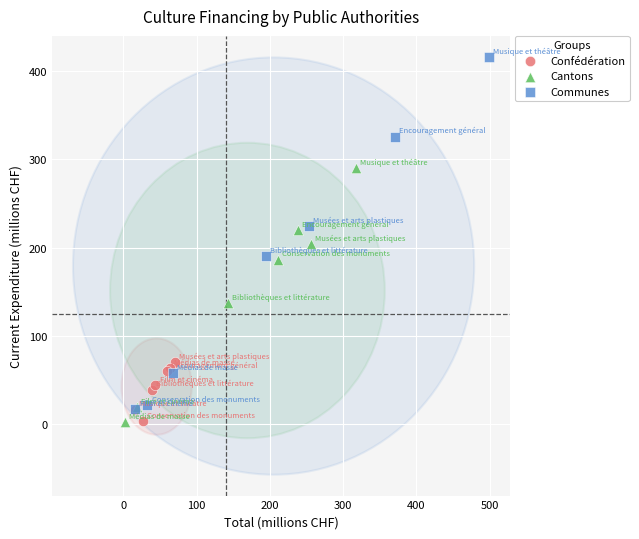

What are all the series names shown in the legend?

Confédération, Cantons, Communes